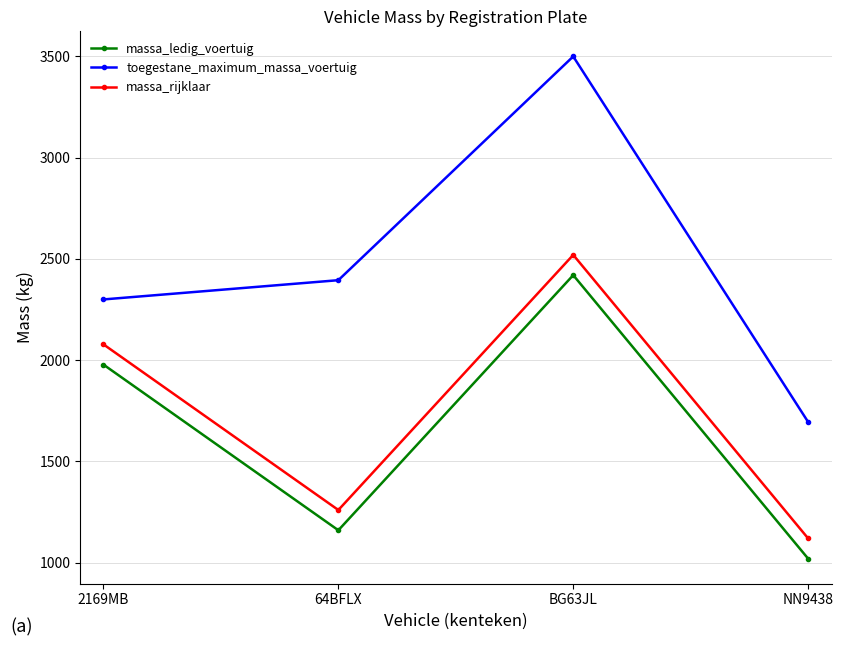

In toegestane_maximum_massa_voertuig, how many points are higher than both neighbors (excluding endpoints)?

1